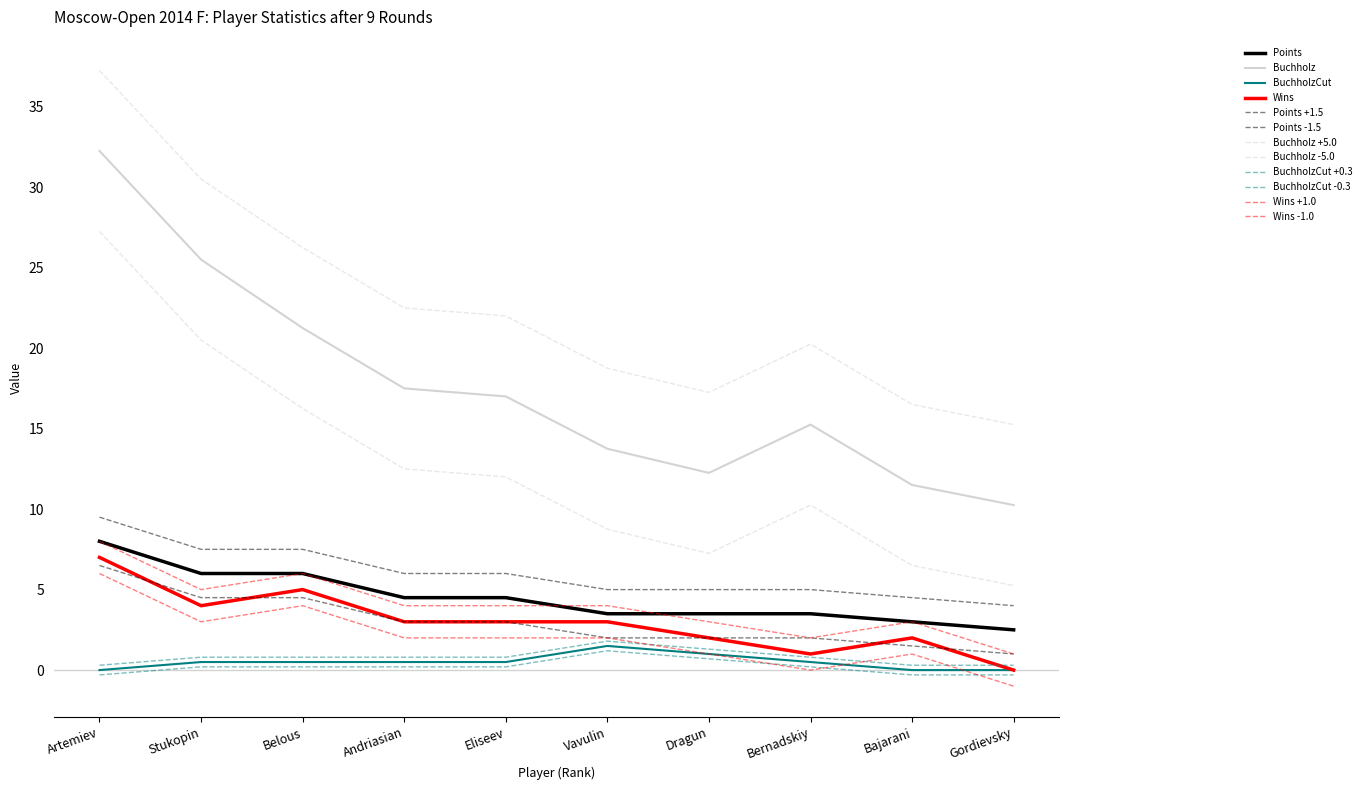

Does the chart have visible grid lines?

No